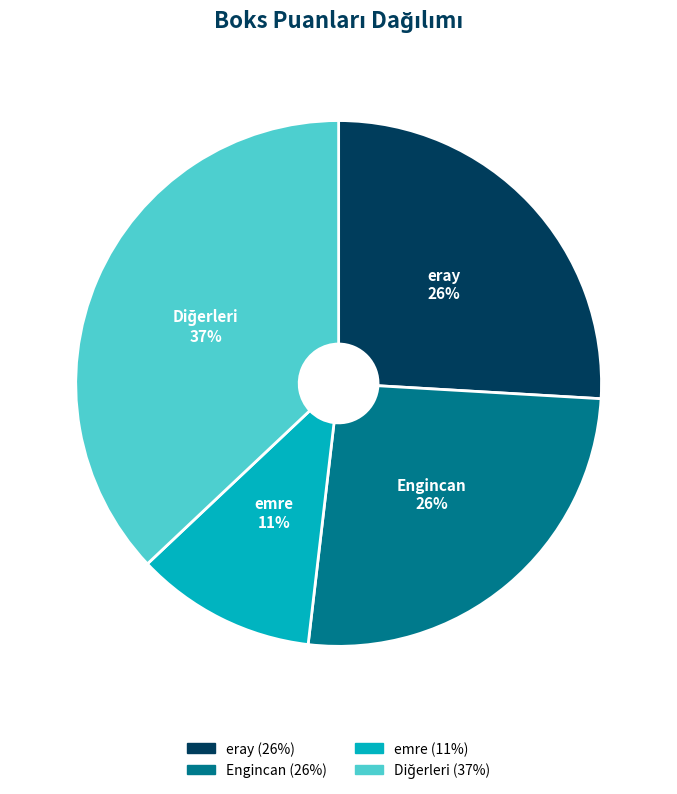

Does any single category account for the majority?

No